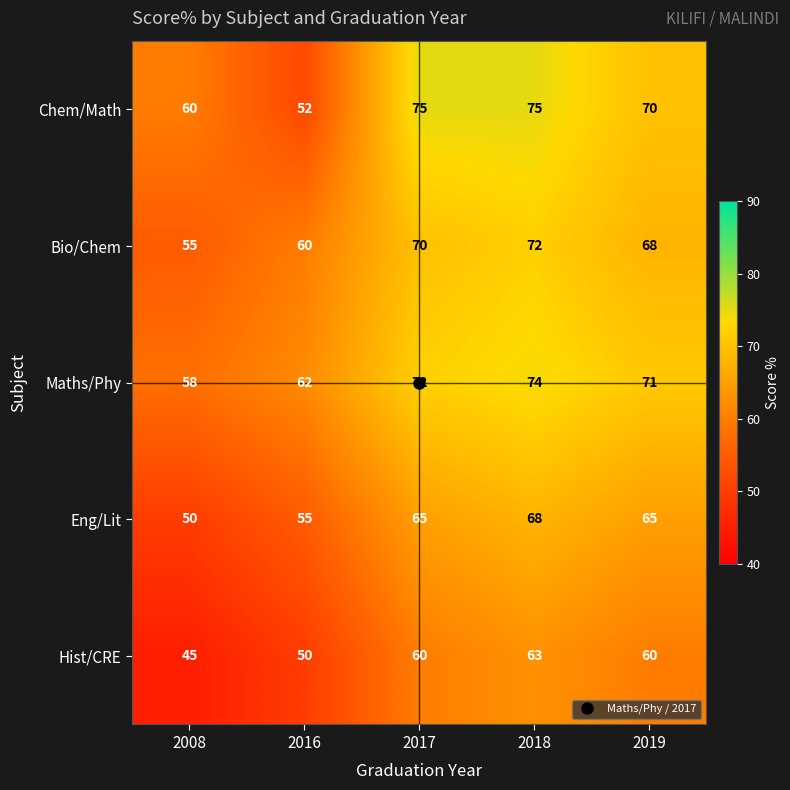

How many data points does each series have?

5